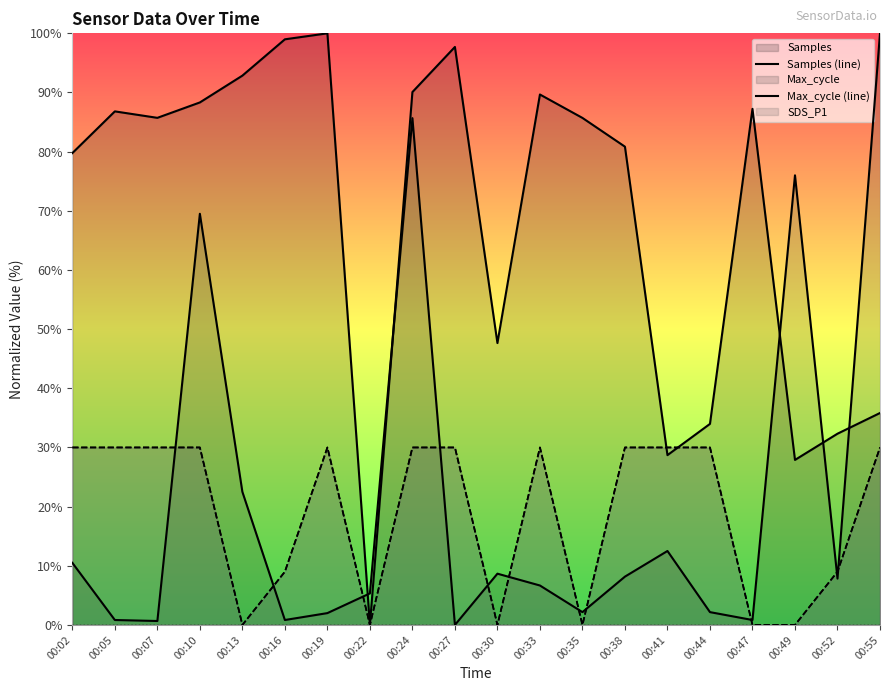

Reading left to right, list all the values displayed in this chart.

Samples (line): 79.8	86.8	85.7	88.3	92.8	99.0	100.0	0.0	90.1	97.7	47.6	89.7	85.7	80.8	28.7	34.0	87.2	27.9	32.3	35.8
Max_cycle (line): 10.5	0.8	0.7	69.5	22.5	0.8	2.0	5.3	85.7	0.0	8.7	6.7	2.2	8.2	12.5	2.2	0.8	76.0	7.8	100.0
SDS_P1 (line): 30.0	30.0	30.0	30.0	0.0	9.0	30.0	0.0	30.0	30.0	0.0	30.0	0.0	30.0	30.0	30.0	0.0	0.0	9.0	30.0
SDS_P2 (line): 30.0	30.0	30.0	30.0	0.0	9.0	30.0	0.0	30.0	30.0	0.0	30.0	0.0	30.0	30.0	30.0	0.0	0.0	9.0	30.0
Min_cycle (line): 0.0	0.0	0.0	0.0	0.0	0.0	0.0	0.0	0.0	0.0	0.0	0.0	0.0	0.0	0.0	0.0	0.0	0.0	0.0	0.0